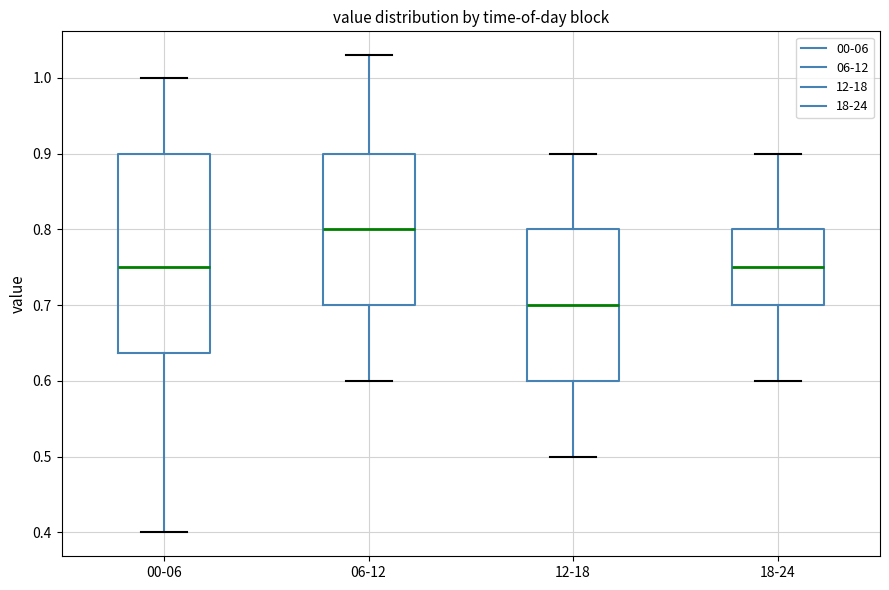

Which box is the tallest, from its lower edge to its upper edge?

00-06